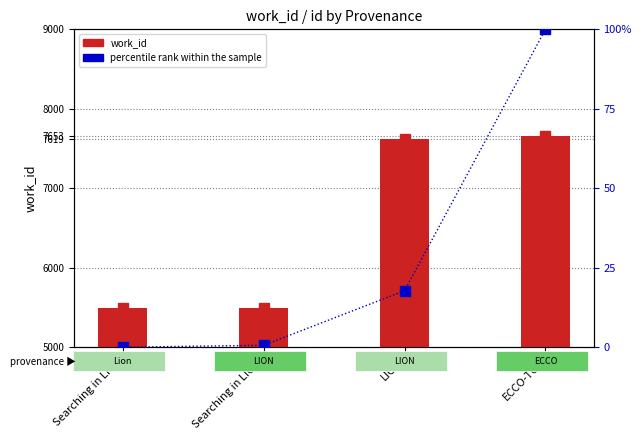

What are all the series names shown in the legend?

work_id, percentile rank within the sample